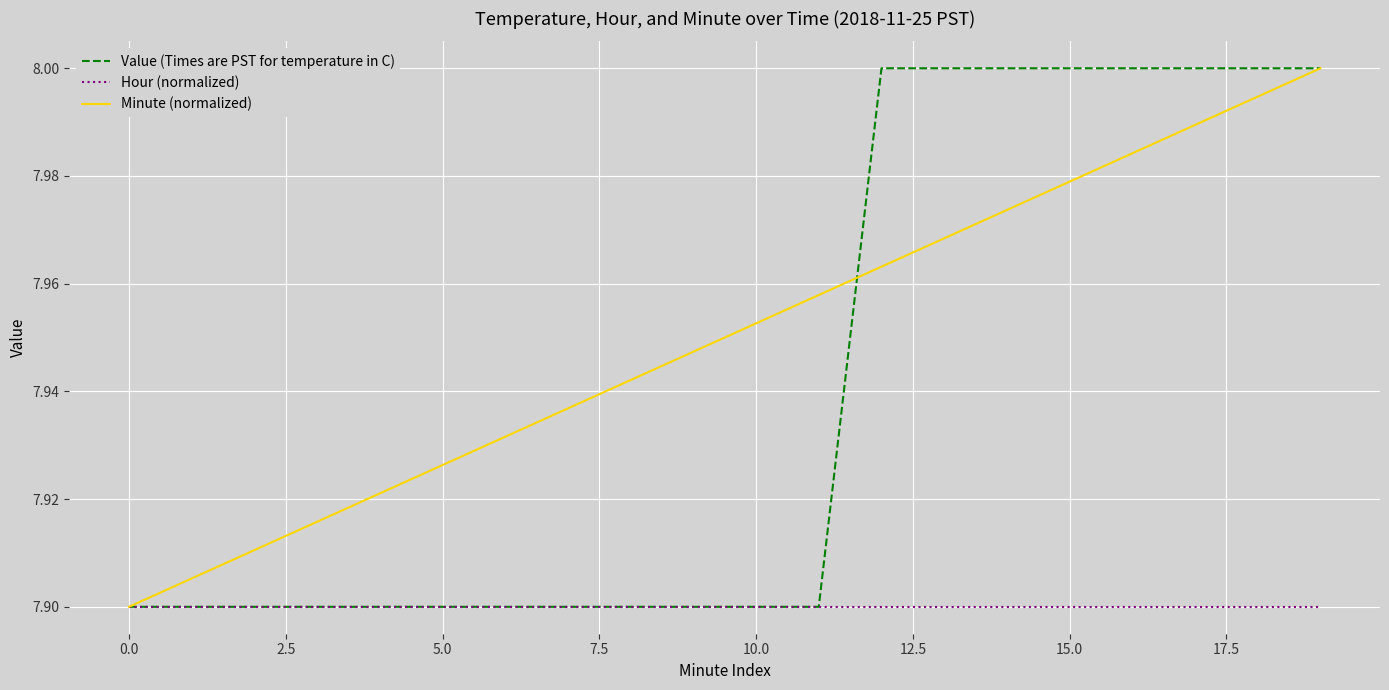

List the series in order of their overall mean, highest first.

Minute (normalized), Value (Times are PST for temperature in C), Hour (normalized)